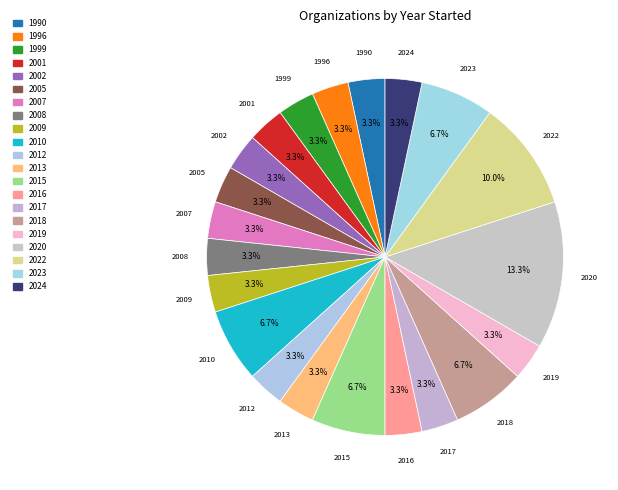

Does 2007 represent more than half of the total?

No